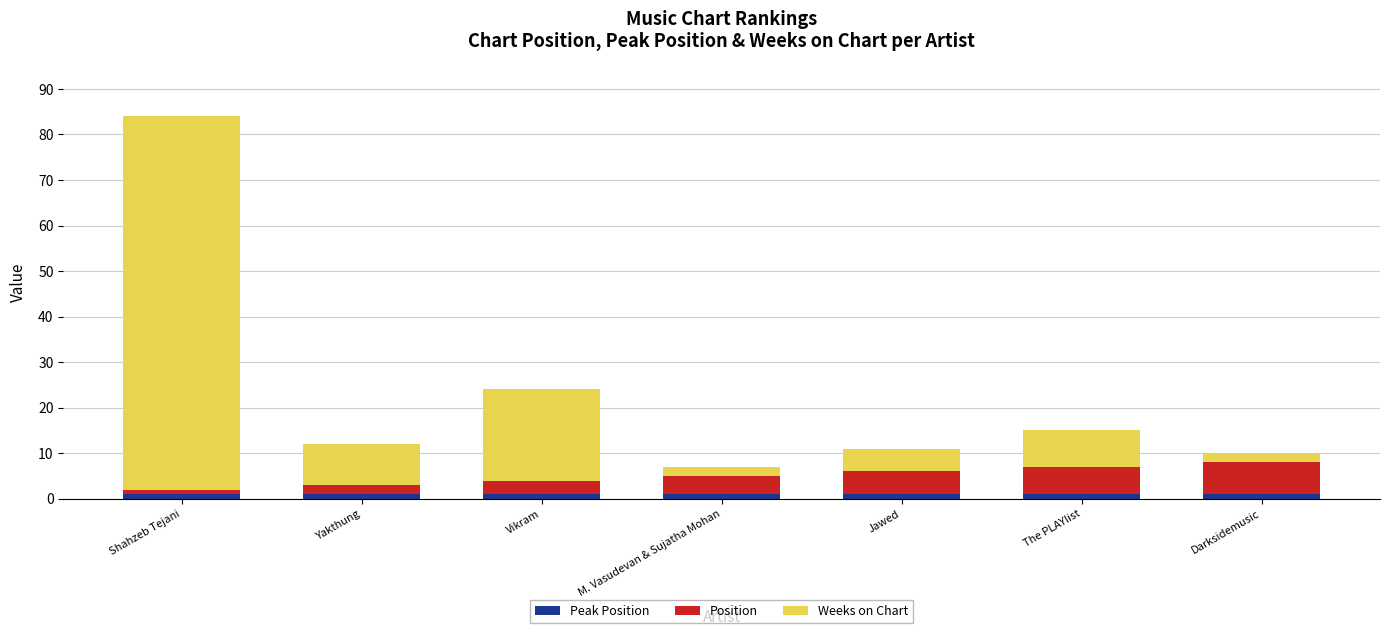

At which category is the sum across all series the highest?

Shahzeb Tejani